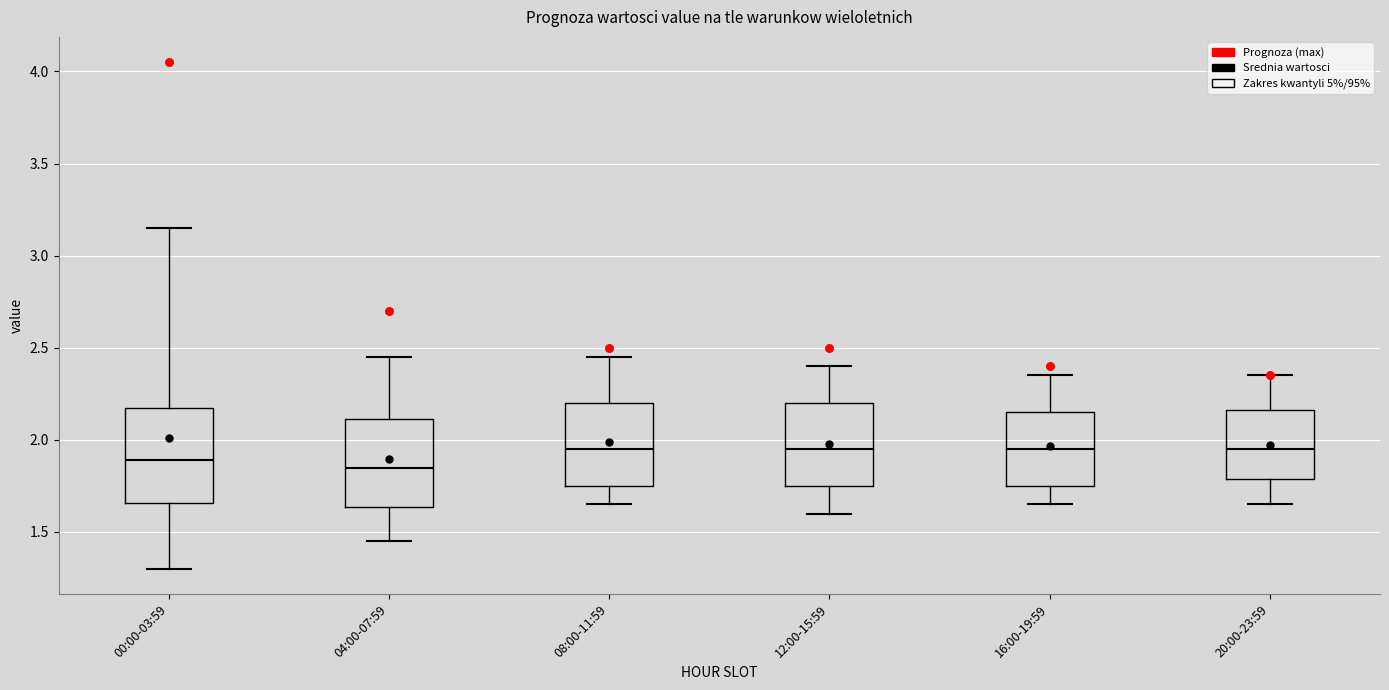

Reading left to right, transcribe this box plot: for each box, give where its median line is, the range the box spans, and where its two whiskers end, as read against the y-axis. The values are not printed on the chart, so give them approximately, as read against the axis.

00:00-03:59: median 1.90, box 1.65 to 2.20, whiskers 1.30 to 3.15
04:00-07:59: median 1.85, box 1.65 to 2.10, whiskers 1.45 to 2.45
08:00-11:59: median 1.95, box 1.75 to 2.20, whiskers 1.65 to 2.45
12:00-15:59: median 1.95, box 1.75 to 2.20, whiskers 1.60 to 2.40
16:00-19:59: median 1.95, box 1.75 to 2.15, whiskers 1.65 to 2.35
20:00-23:59: median 1.95, box 1.80 to 2.15, whiskers 1.65 to 2.35